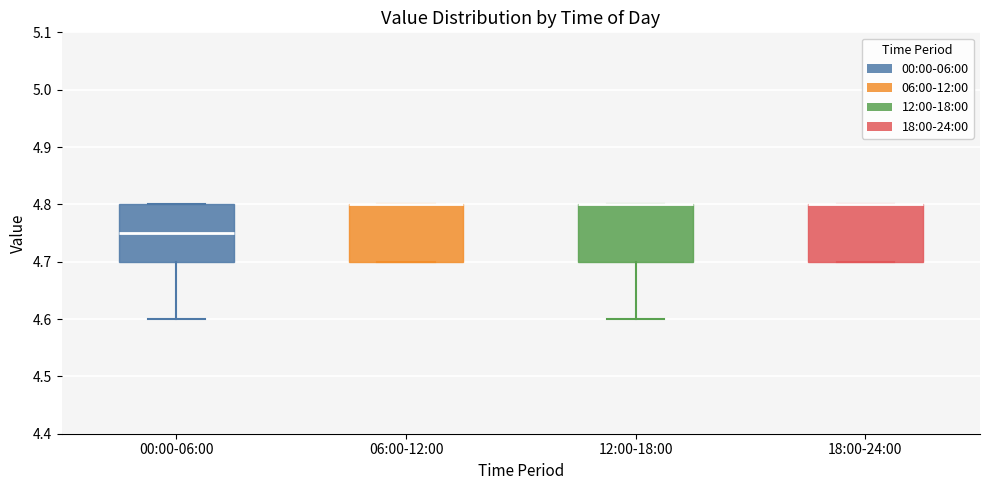

Where is the lower edge of the box for 06:00-12:00 on the y-axis? The values are not printed on the chart, so give them approximately, as read against the axis.

4.70